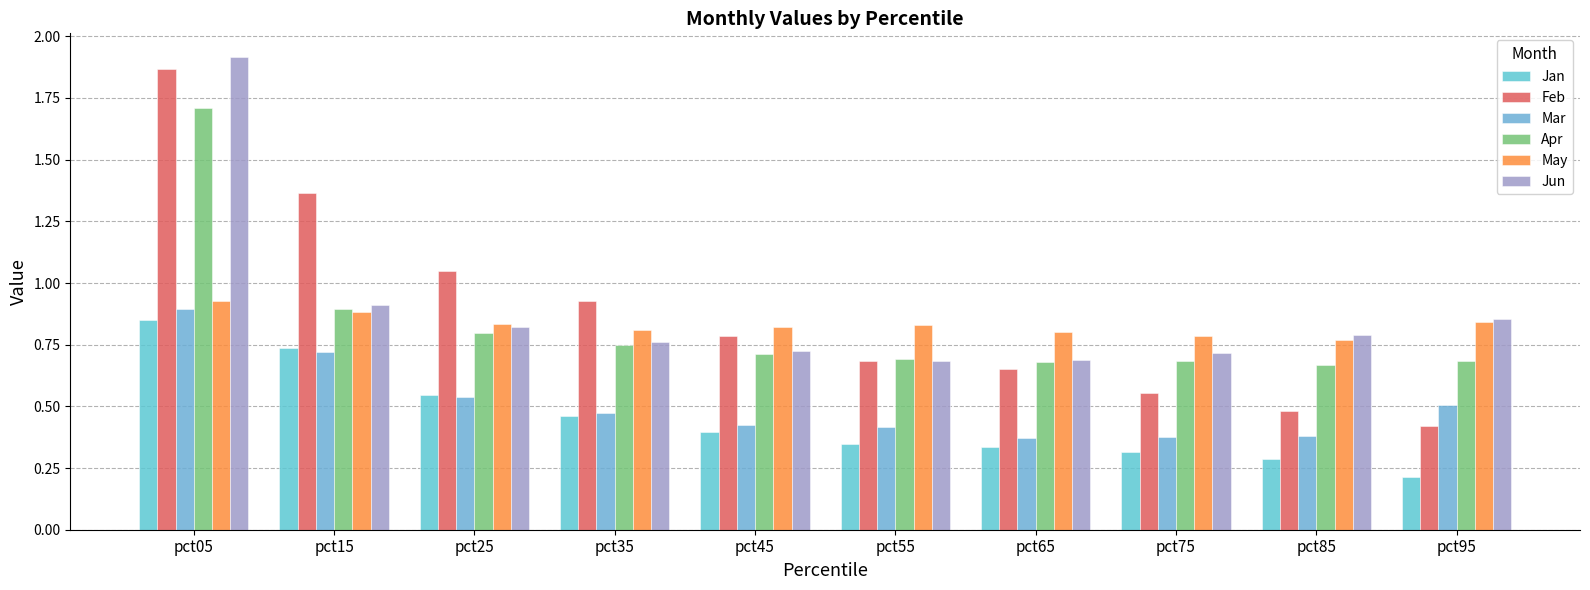

How many Jan values are between 0 and 1?

10